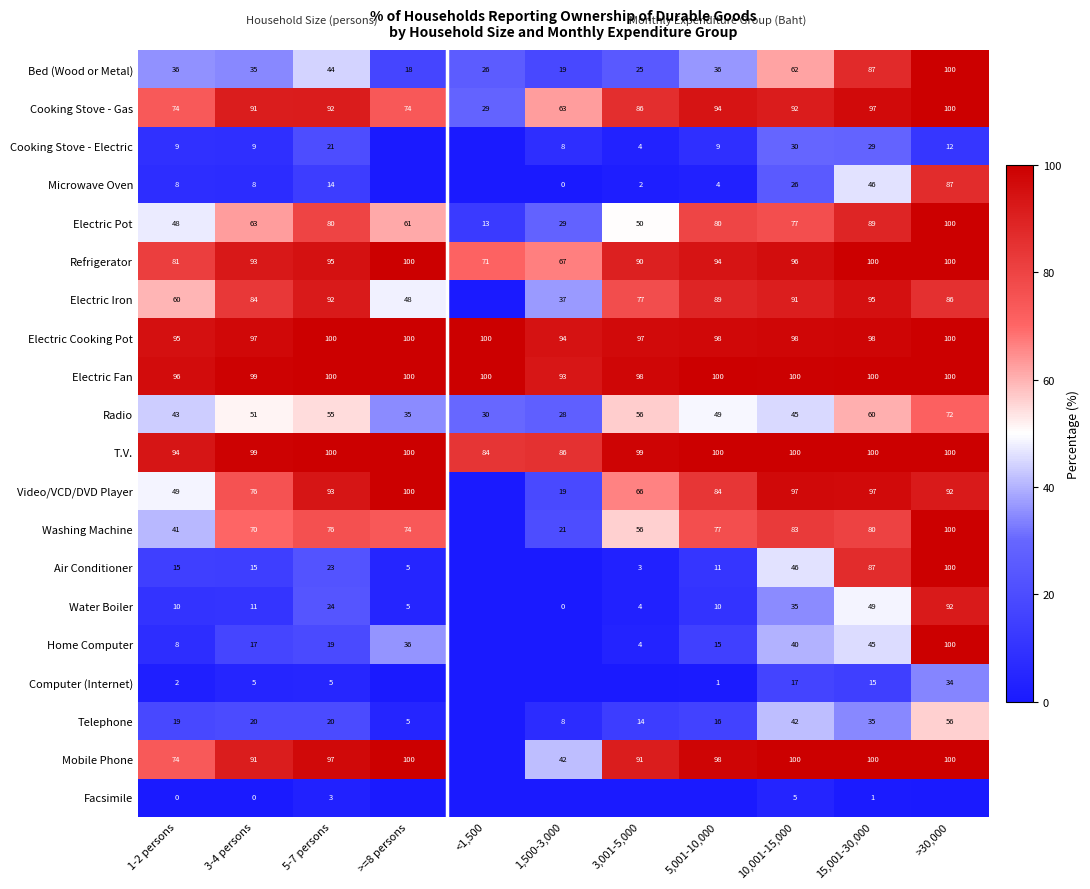

The value of Cooking Stove - Gas at 1-2 persons is 125. True or false?

False